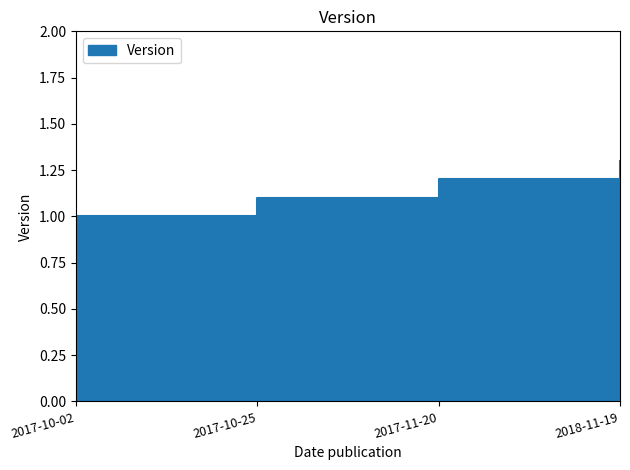

What position from the right is 2018-11-19?

1